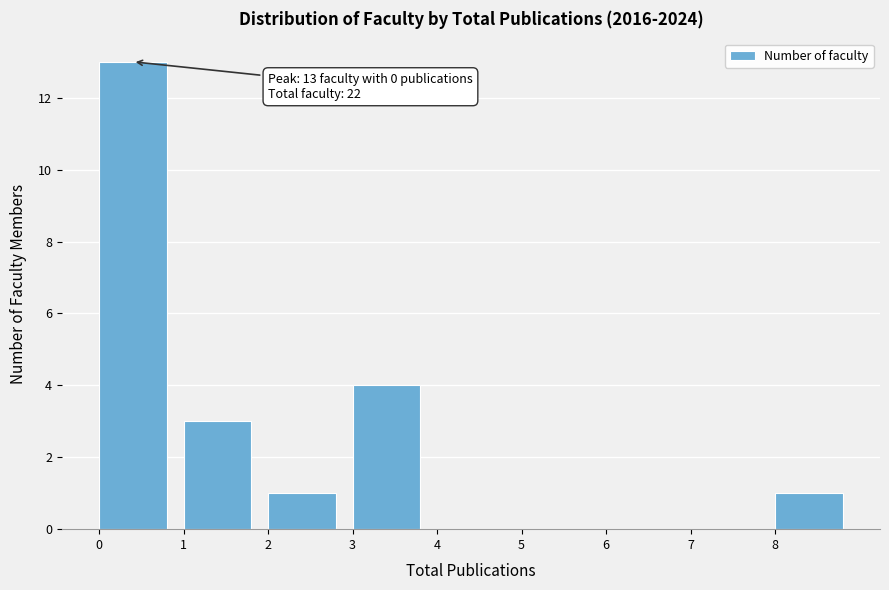

Which range on the x-axis has the tallest bar?

0 to 1